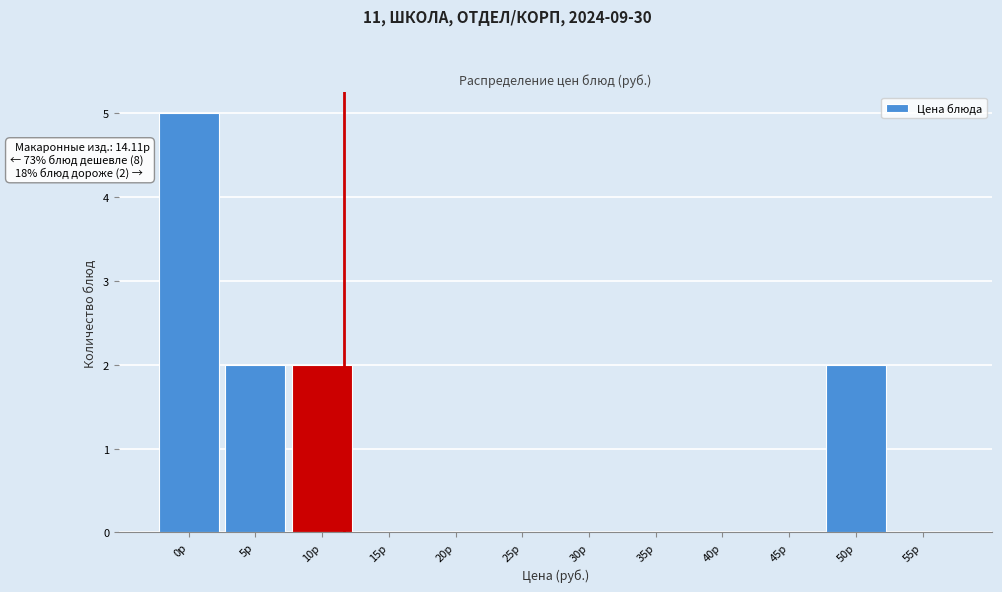

Reading left to right, what are all the values shown in this chart?

0р=5	5р=2	10р=2	15р=0	20р=0	25р=0	30р=0	35р=0	40р=0	45р=0	50р=2	55р=0